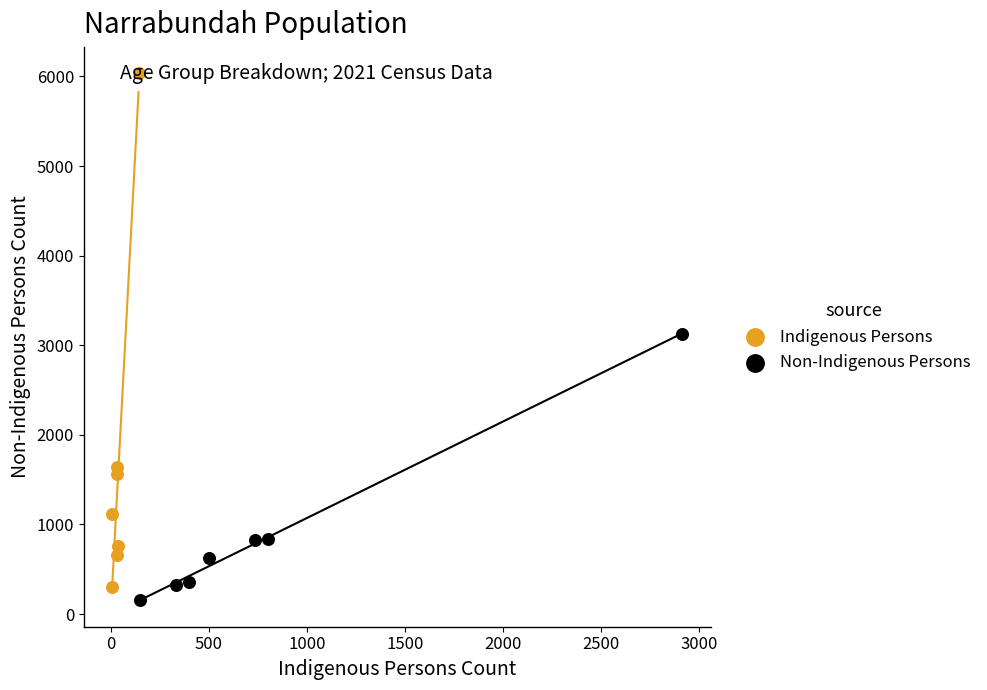

Which series contains the highest Y value?

Indigenous Persons